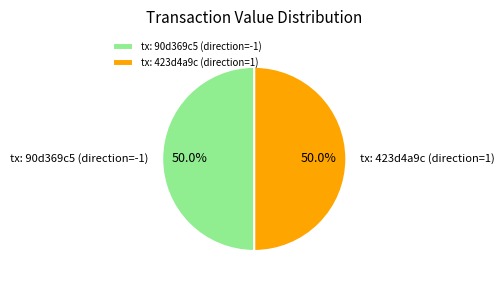

Combined, do tx: 90d369c5 (direction=-1) and tx: 423d4a9c (direction=1) account for over 50%?

Yes